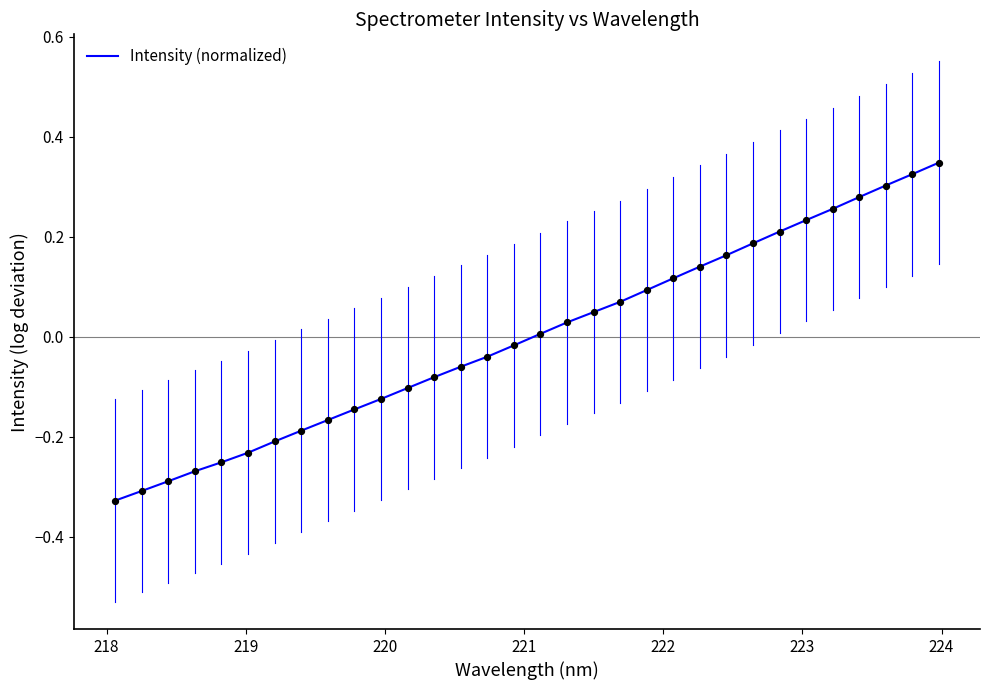

What is the difference between the maximum and minimum values?

0.7